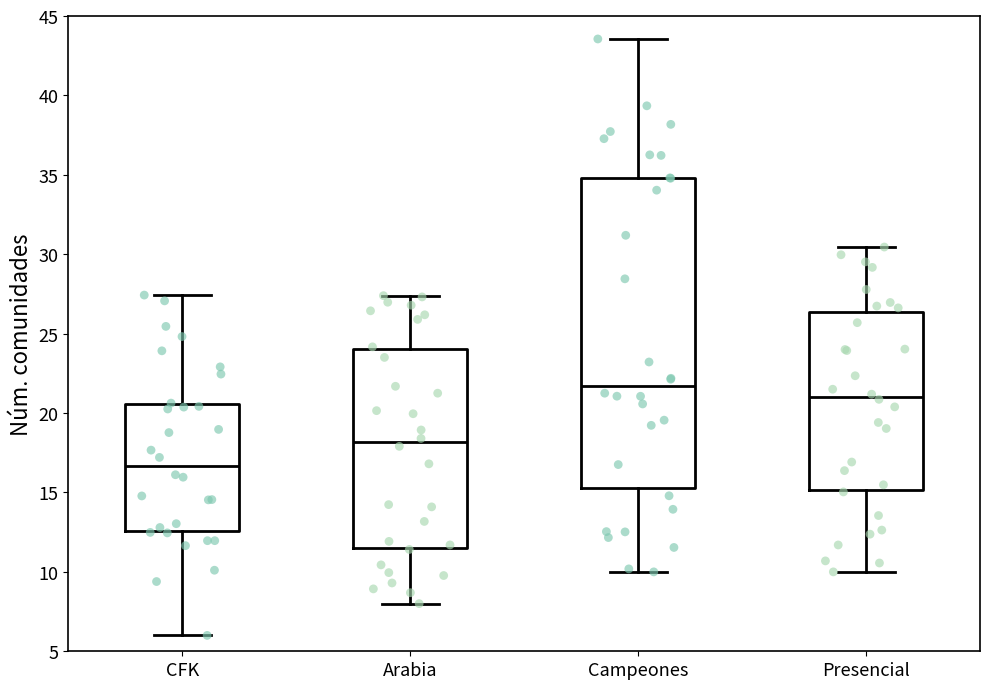

Reading left to right, read every box against the y-axis: the position of its median line, the range the box covers, and the ends of its whiskers. The values are not printed on the chart, so give them approximately, as read against the axis.

CFK: median 16.5, box 12.5 to 20.5, whiskers 6.0 to 27.5
Arabia: median 18.0, box 11.5 to 24.0, whiskers 8.0 to 27.5
Campeones: median 21.5, box 15.5 to 35.0, whiskers 10.0 to 43.5
Presencial: median 21.0, box 15.0 to 26.5, whiskers 10.0 to 30.5